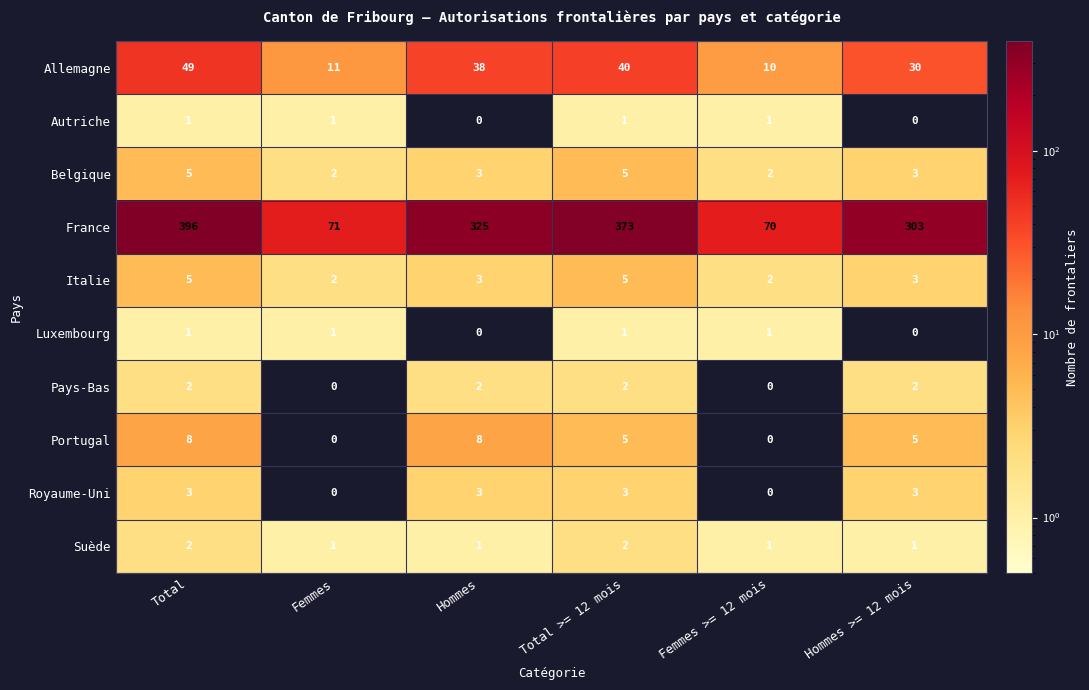

What is the sum of the Italie values at Femmes and Hommes?

5